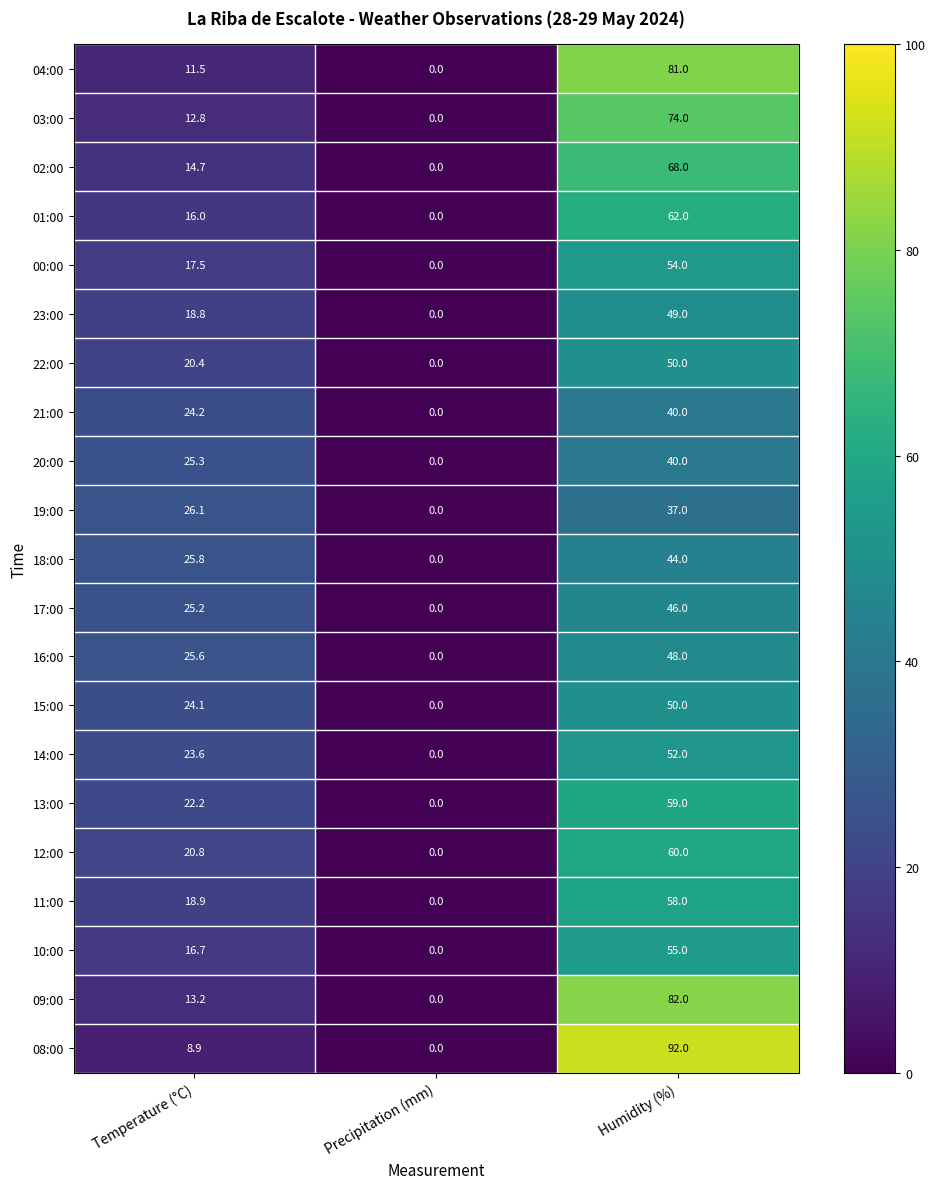

True or false: 18:00 has a value of -15.2 at Precipitation (mm).

False